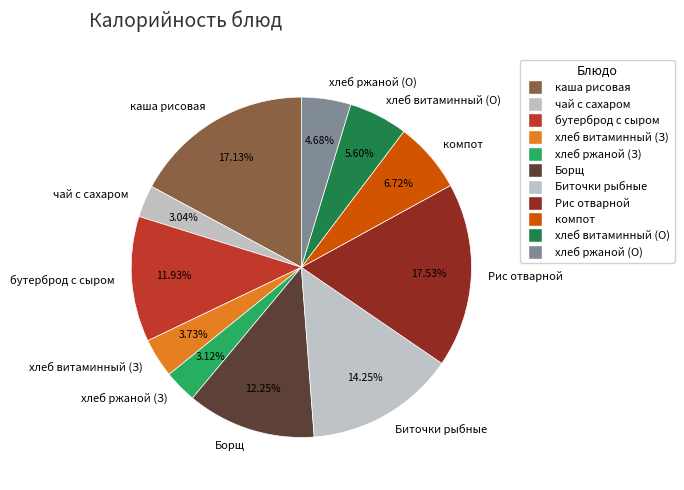

Does хлеб витаминный (О) represent more than half of the total?

No